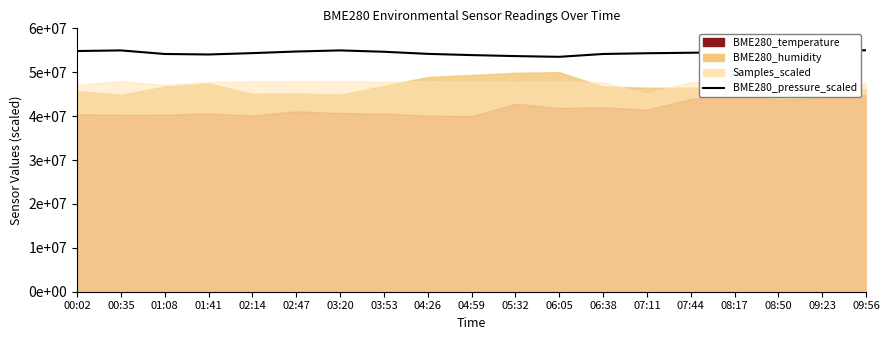

Reading left to right, list all the values displayed in this chart.

00:02=54831288.3	00:35=54971881.4	01:08=54156441.7	01:41=54043967.3	02:14=54353272.0	02:47=54718813.9	03:20=54971881.4	03:53=54662576.7	04:26=54184560.3	04:59=53903374.2	05:32=53678425.4	06:05=53509713.7	06:38=54156441.7	07:11=54325153.4	07:44=54437627.8	08:17=54578220.9	08:50=54746932.5	09:23=54943762.8	09:56=55000000.0